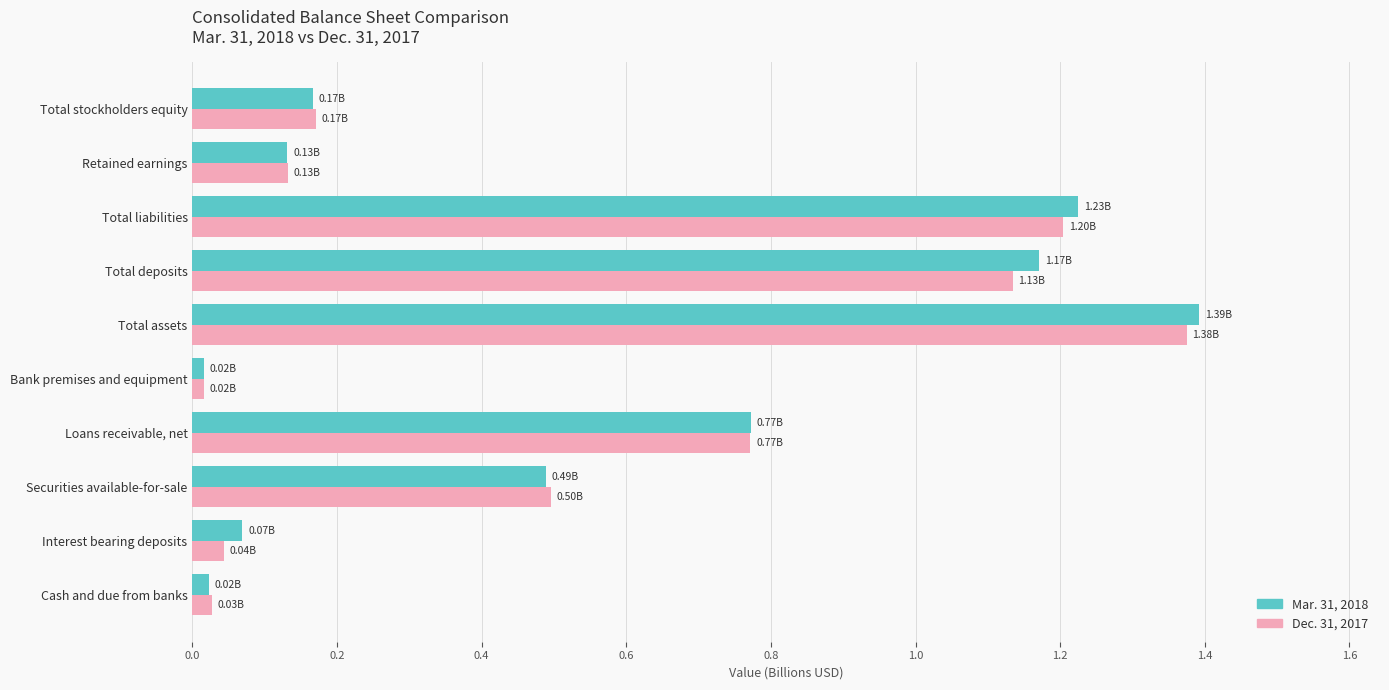

Between Interest bearing deposits and Securities available-for-sale, which series saw the biggest shift?

Dec. 31, 2017